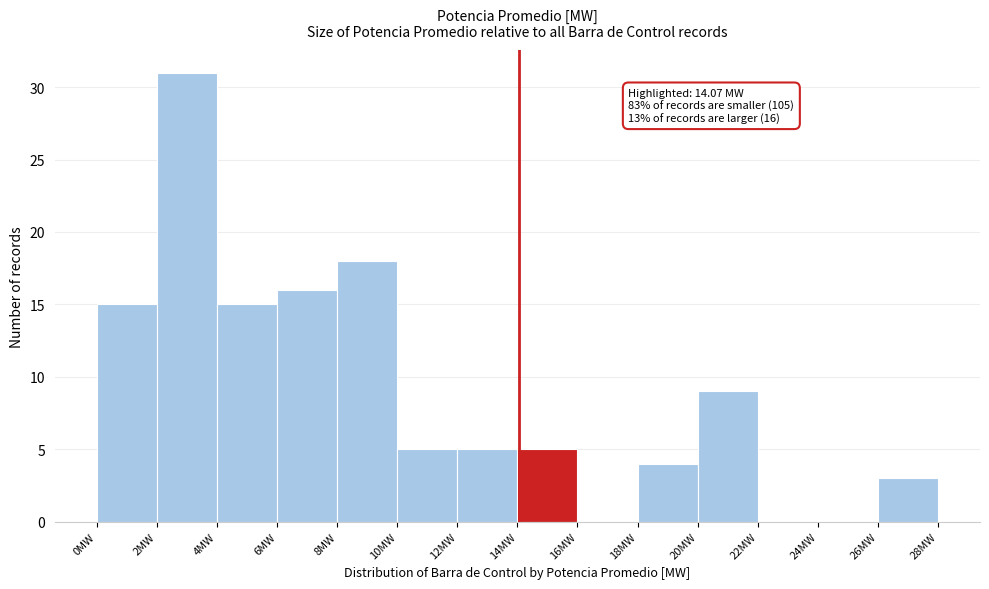

Over which range of the x-axis is the bar tallest?

2 to 4